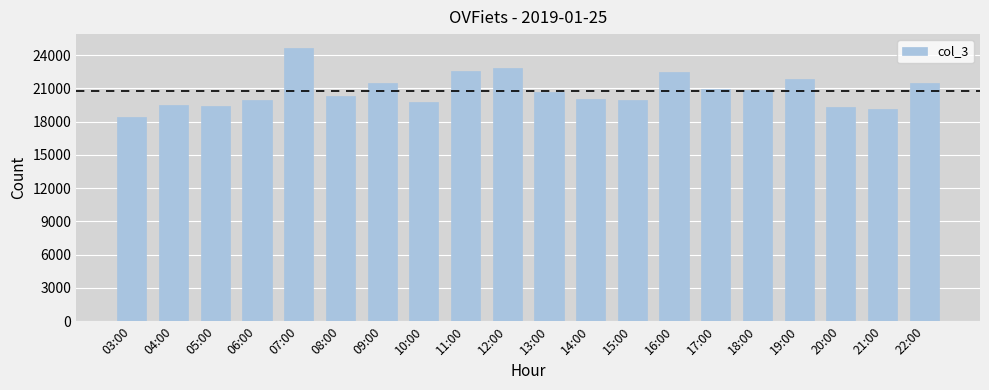

What is the maximum value shown in the chart?

24661